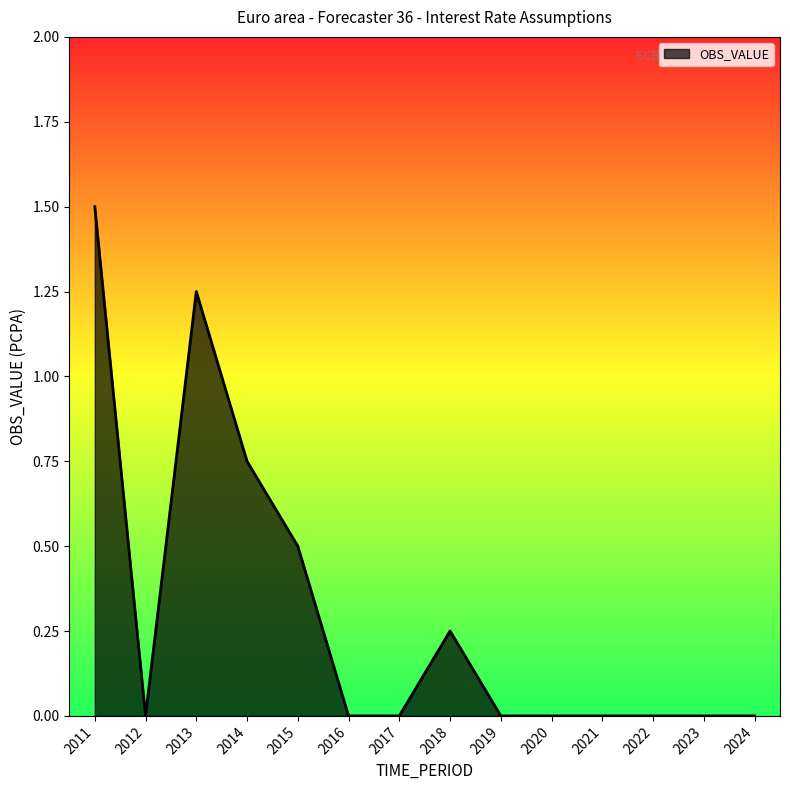

Count the values in the range 0 to 1.

12